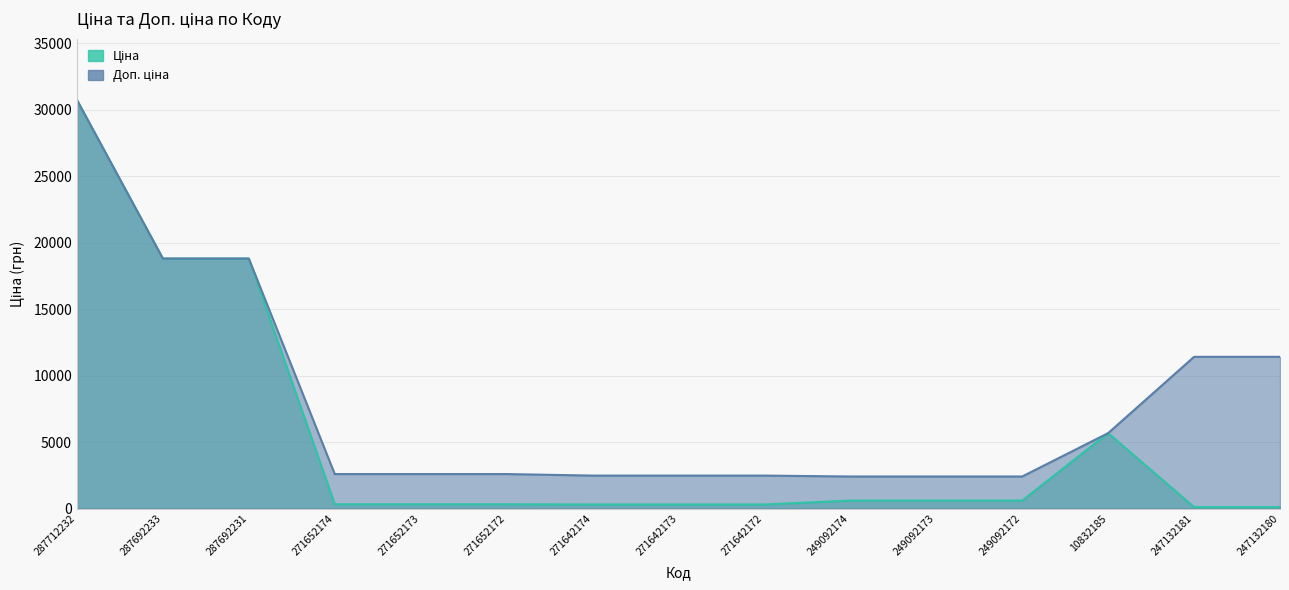

The Доп. ціна series shows 678.5 at 249092172. True or false?

False